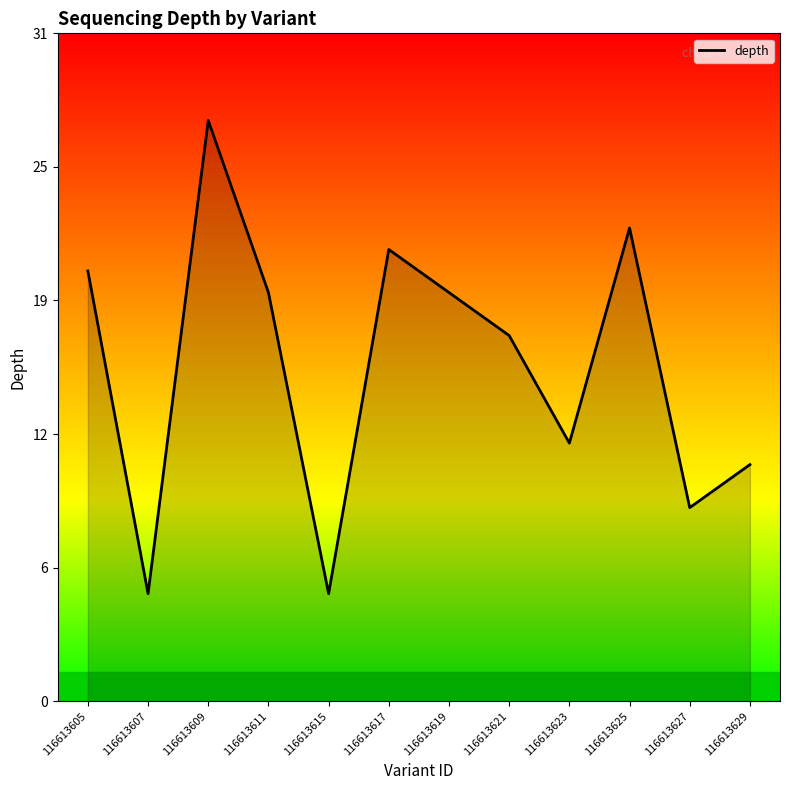

Does the chart have visible grid lines?

No